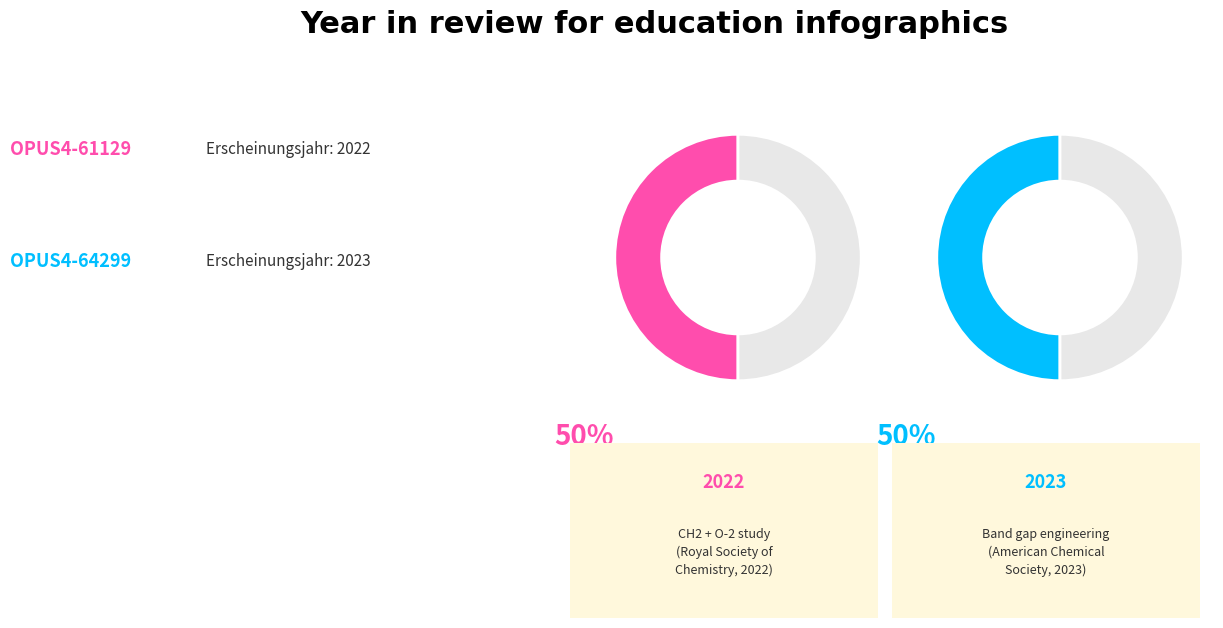

What percentage do OPUS4-61129 and OPUS4-64299 together represent?

100.0%